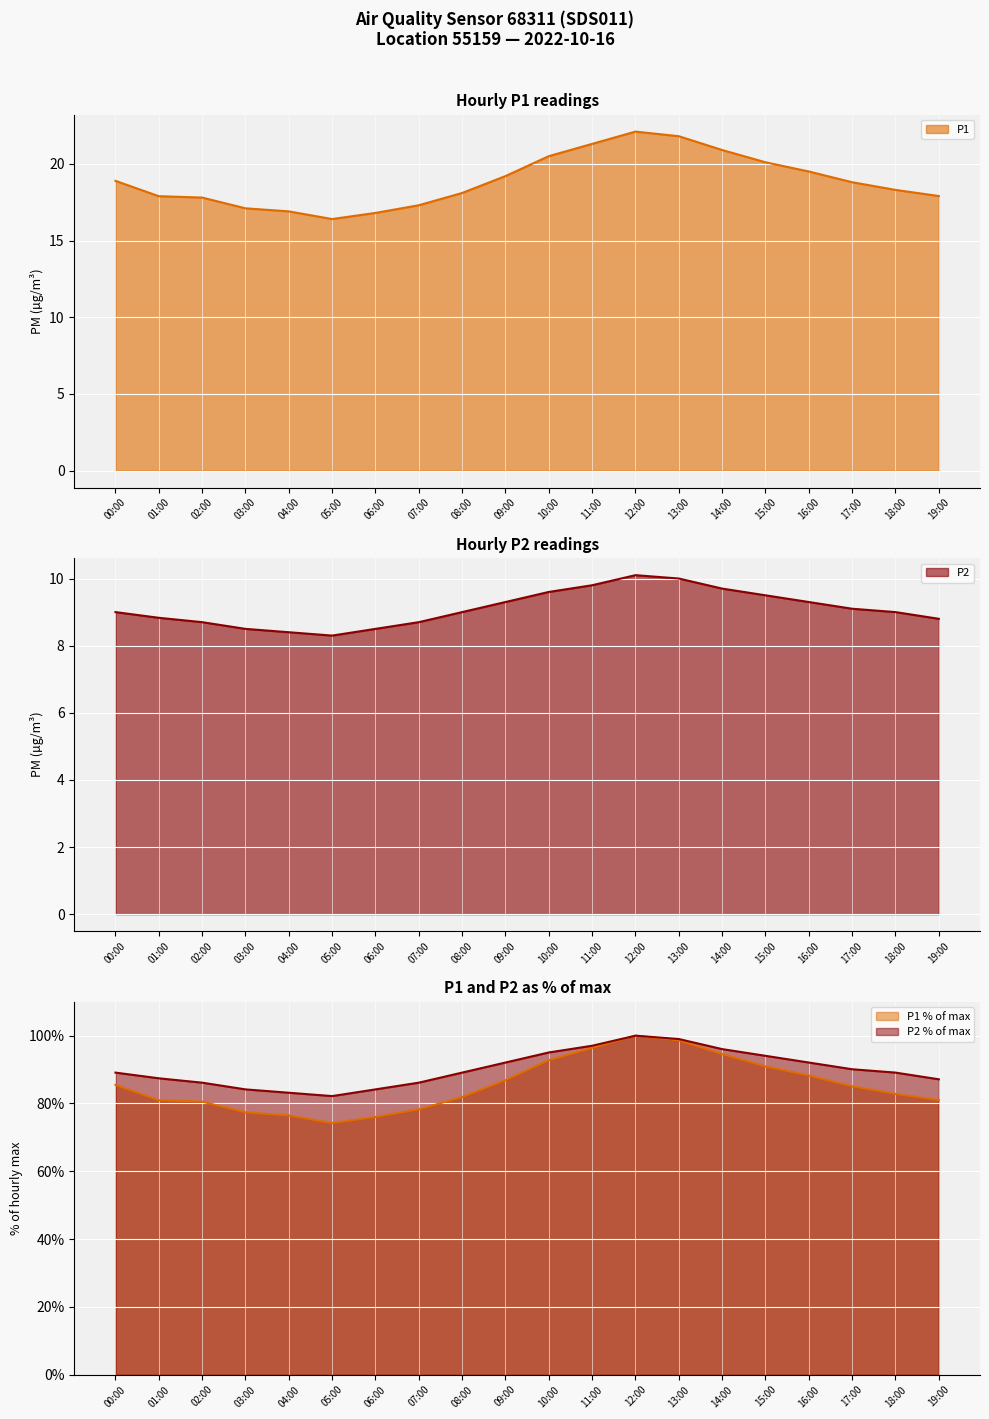

What is the difference between the P2 values at 07:00 and 06:00?

2.0